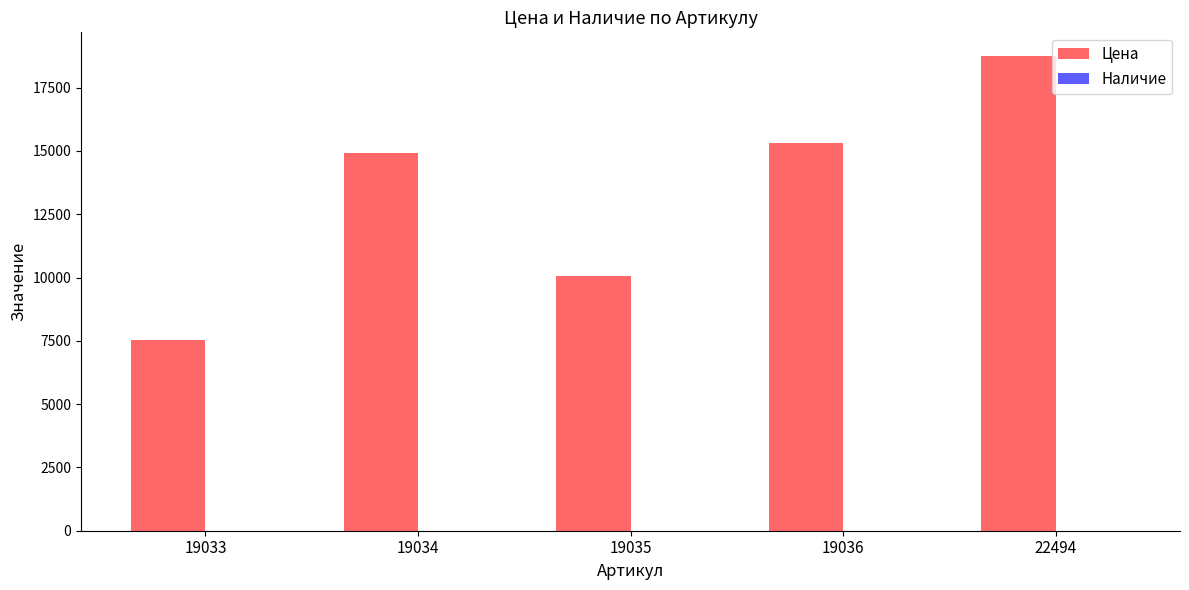

Where is the data nearest to the value 13144?

19034